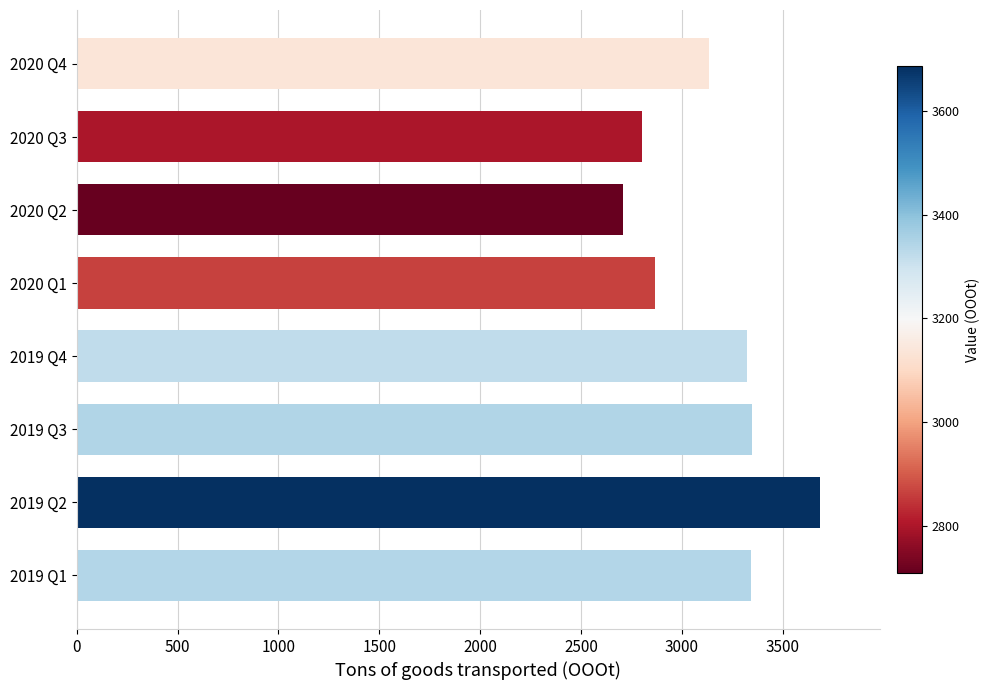

What is the sum of all values?

25204